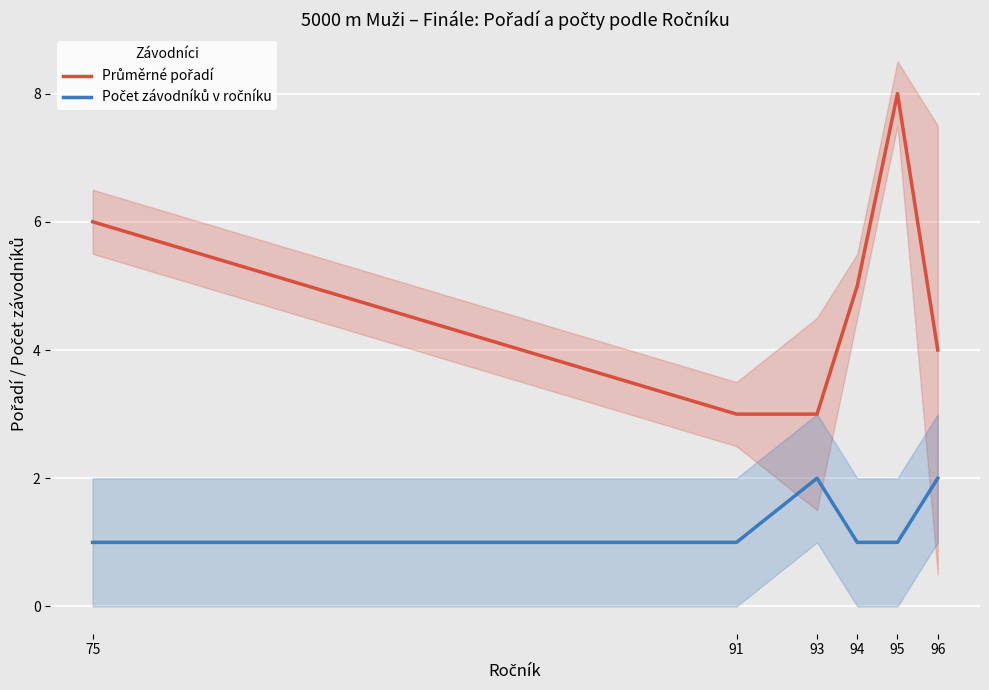

What is the difference between the Počet závodníků v ročníku values at 93 and 75?

1